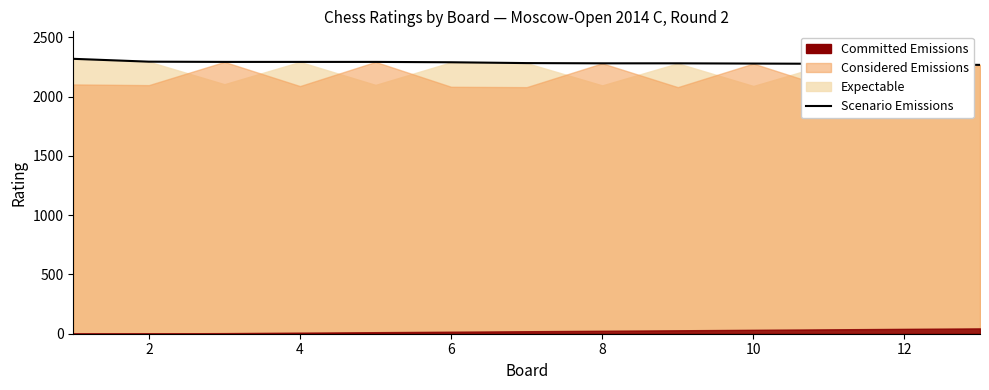

How many lines are shown in the chart?

1